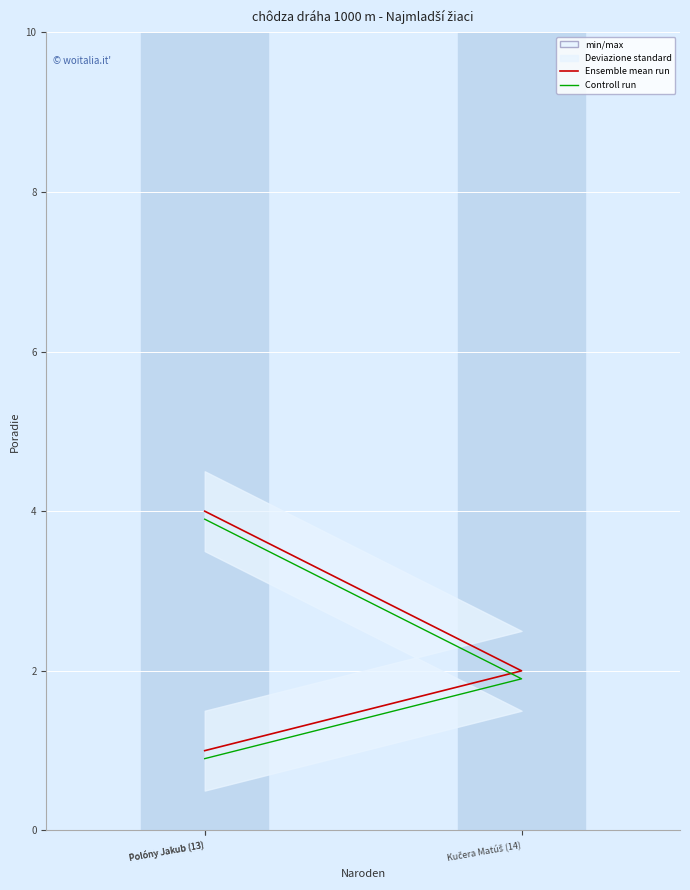

What is the difference between the second highest and minimum values in the Ensemble mean run series?

1.0